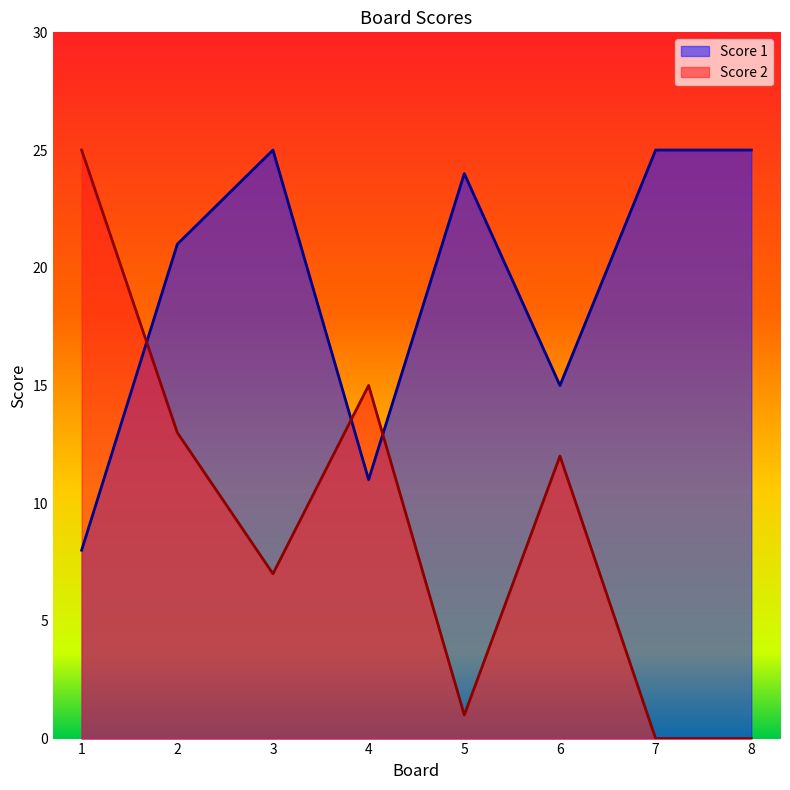

Is it true that Score 2 equals 15 at 4?

True